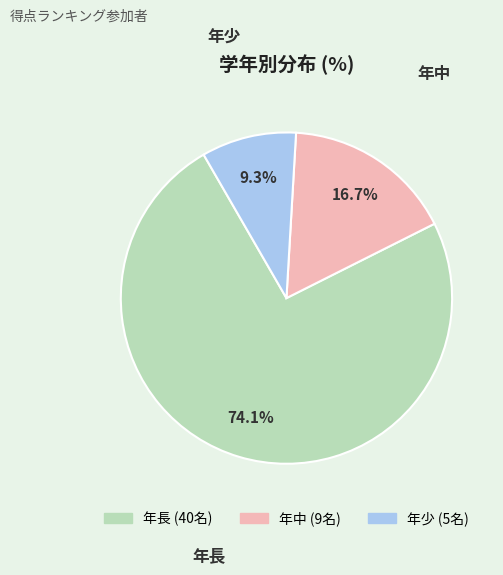

Which slice is the largest?

年長